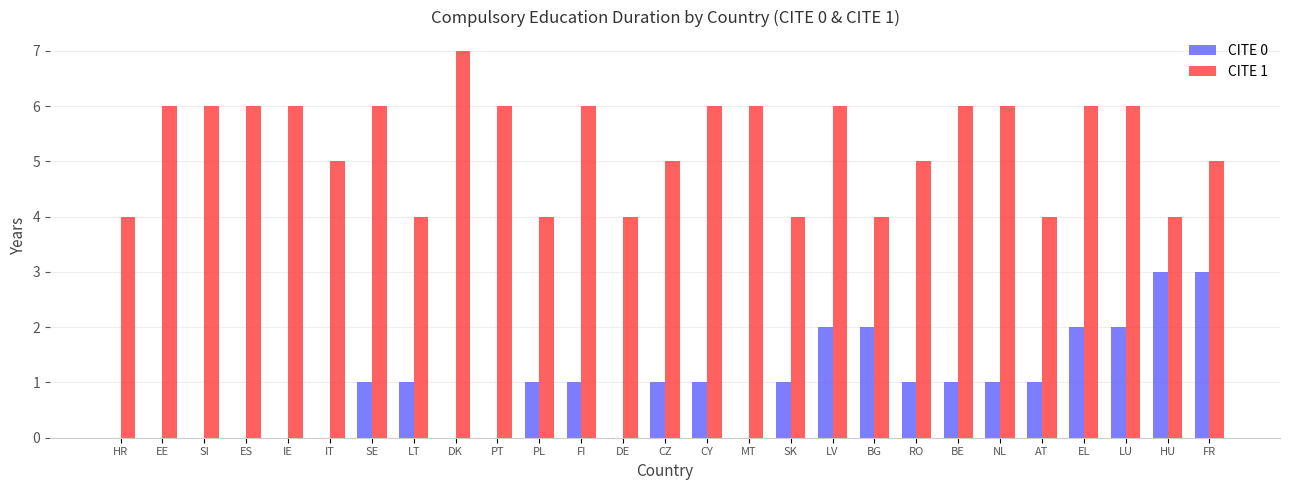

How many data points does each series have?

27